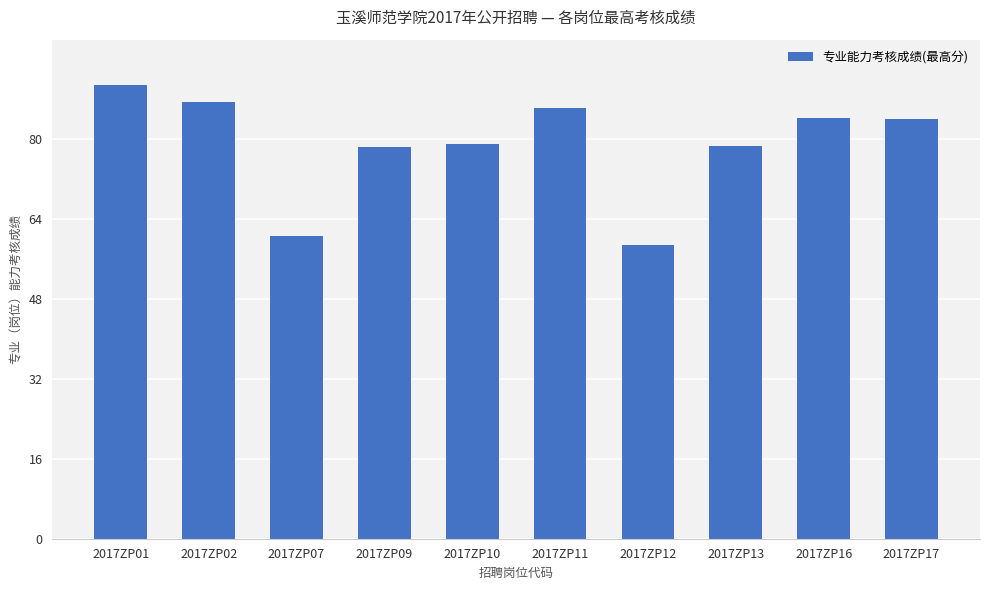

What is the sum of all values?

789.2